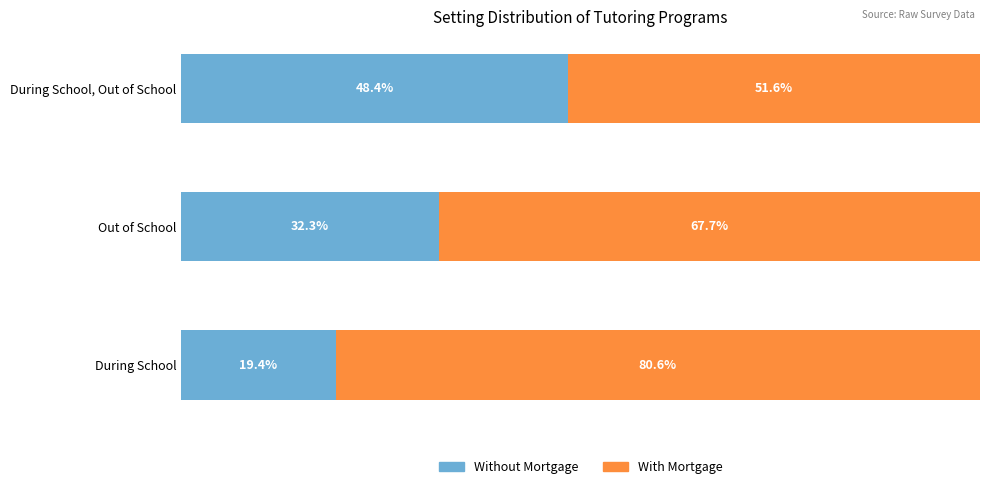

At which label is Without Mortgage closest to 33?

Out of School